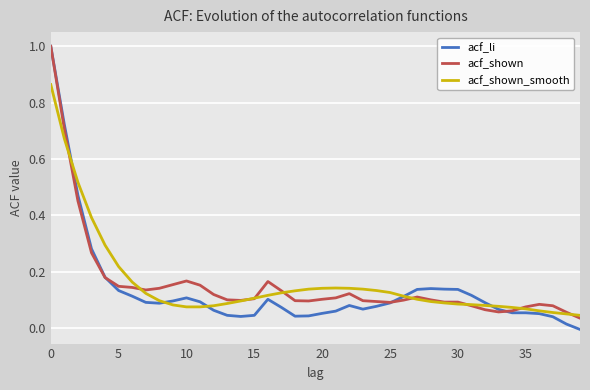

Which series has the widest spread of values?

acf_li